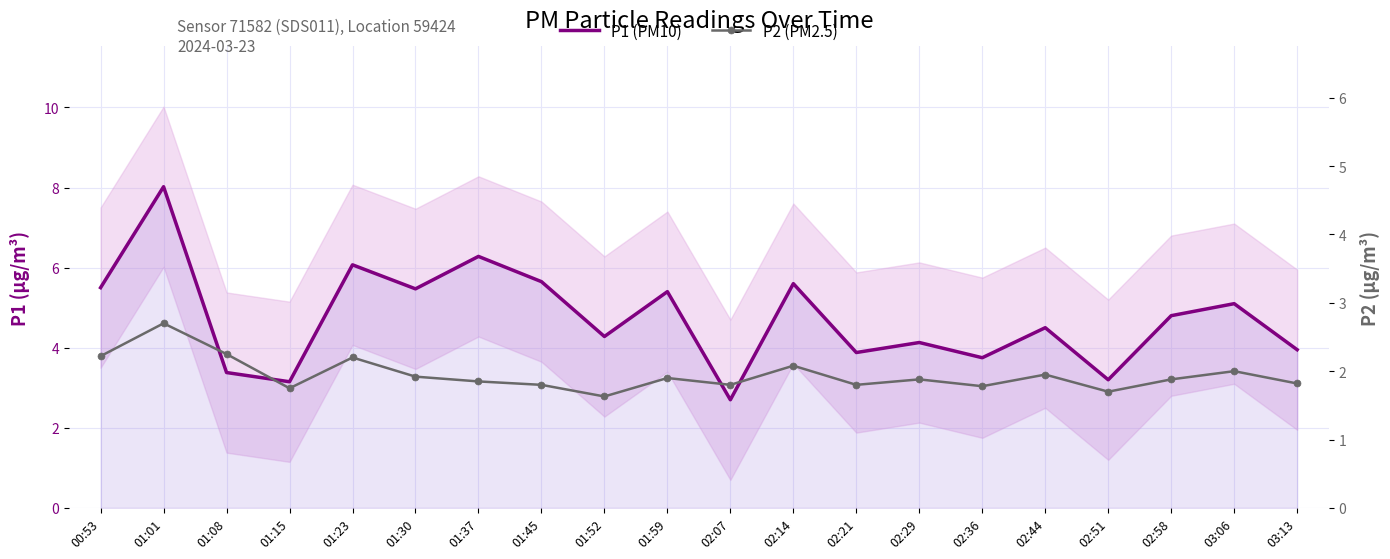

Which series has the largest total across all categories?

P1 (PM10)